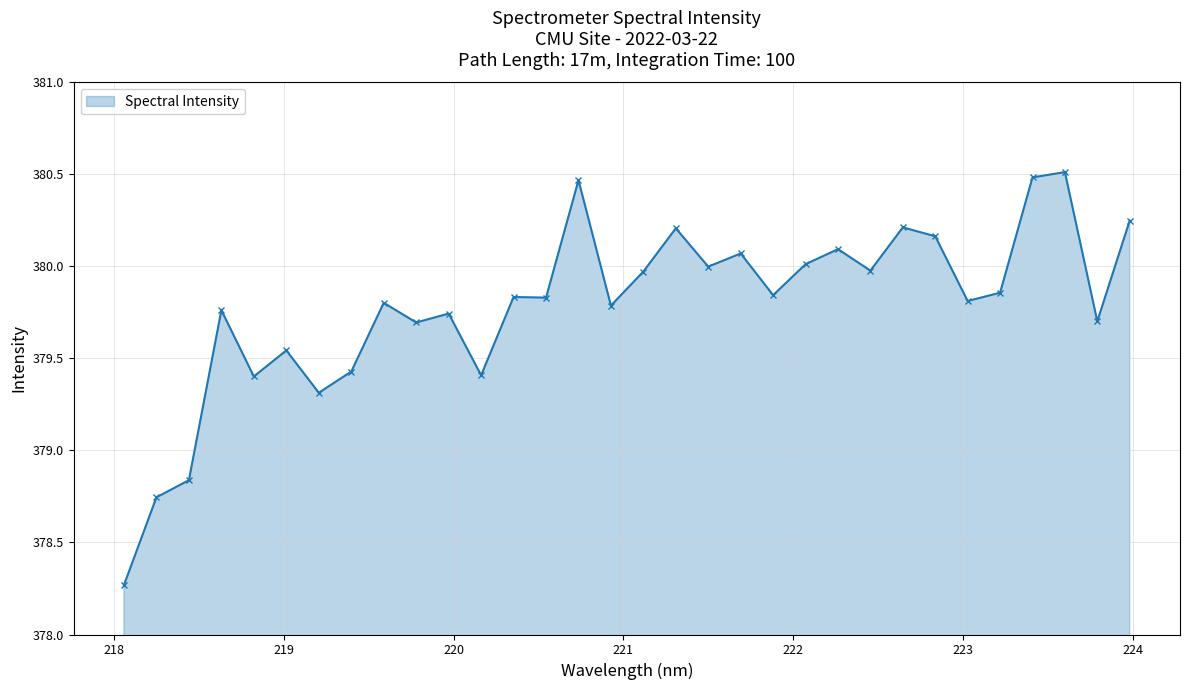

What is the sum of all values?

12153.0